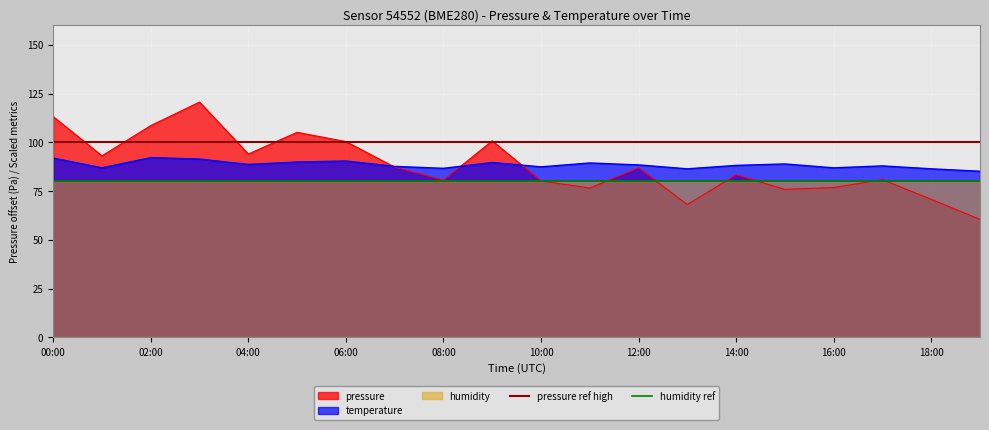

True or false: temperature has a value of 87.5 at 10:00.

True